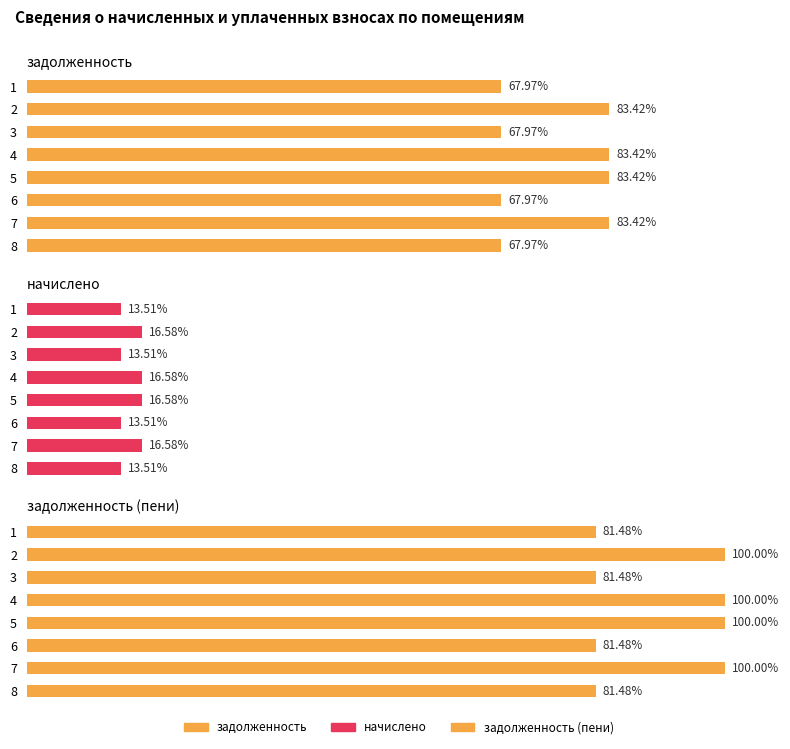

List the series in order of their overall mean, highest first.

задолженность (пени), задолженность, начислено